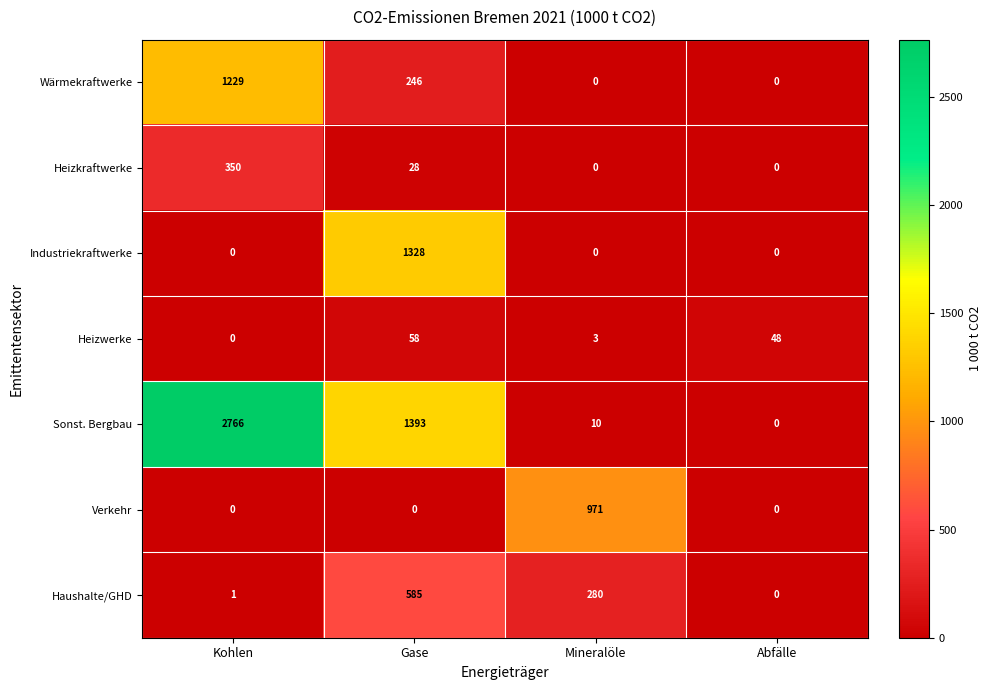

Which label corresponds to the largest value in the chart?

Kohlen